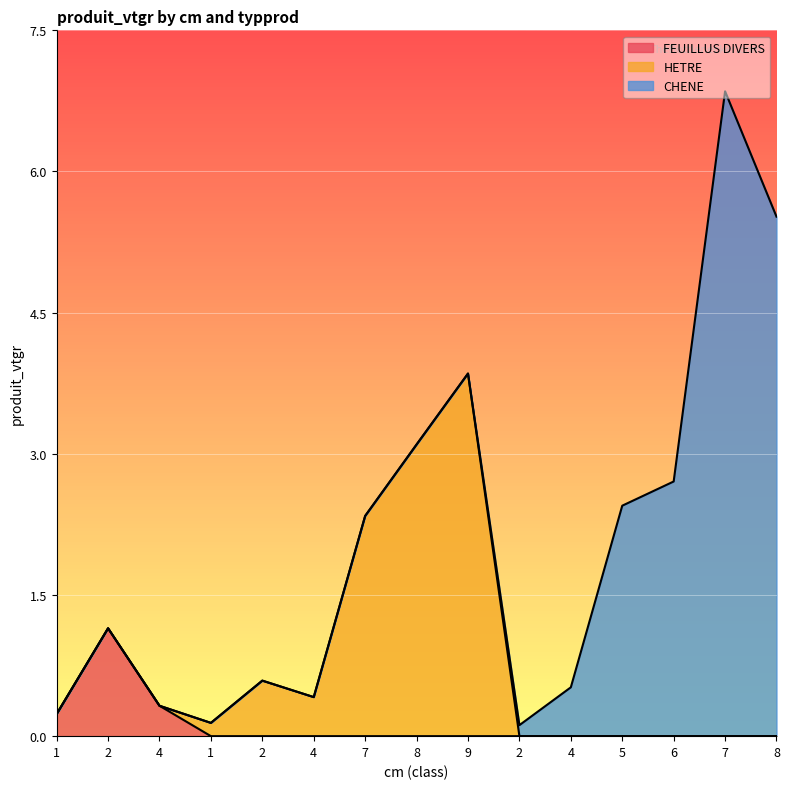

The value of HETRE at 7 is 2.3. True or false?

True